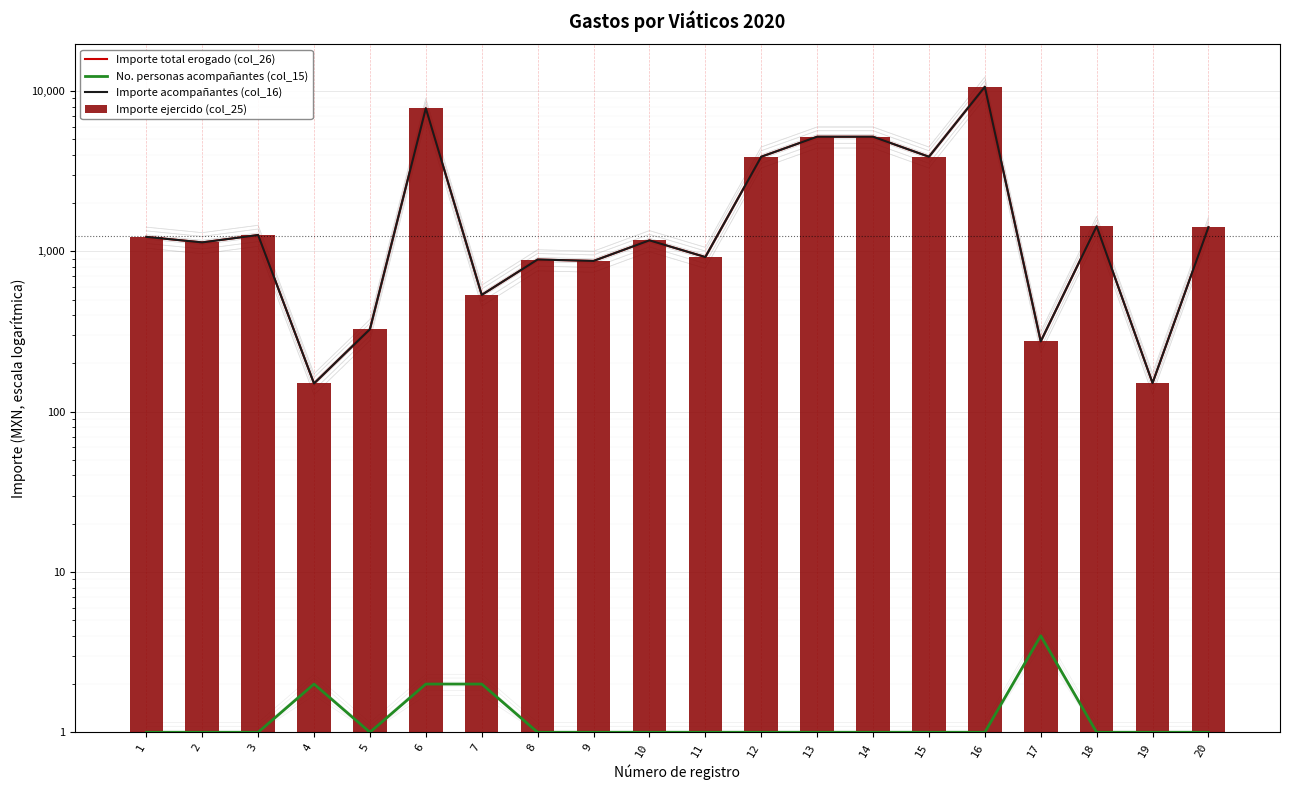

At which category is the sum across all series the highest?

16